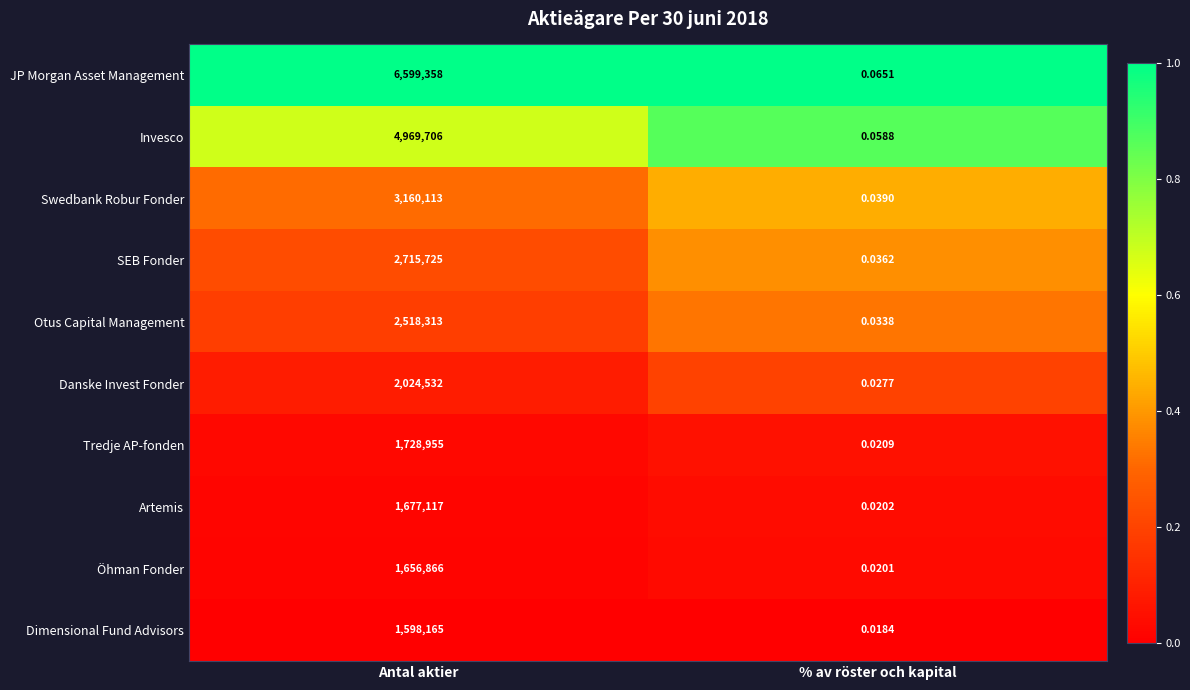

Which series has the largest range (max minus min)?

JP Morgan Asset Management